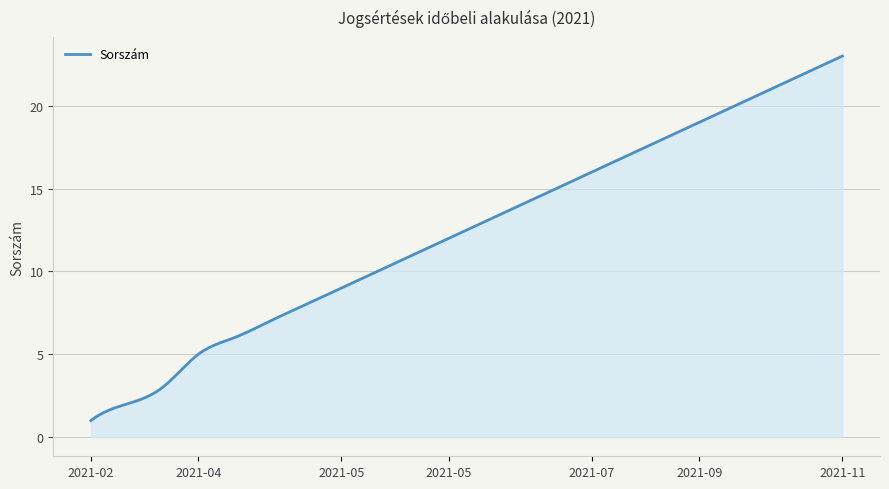

What is the greatest value displayed?

23.0